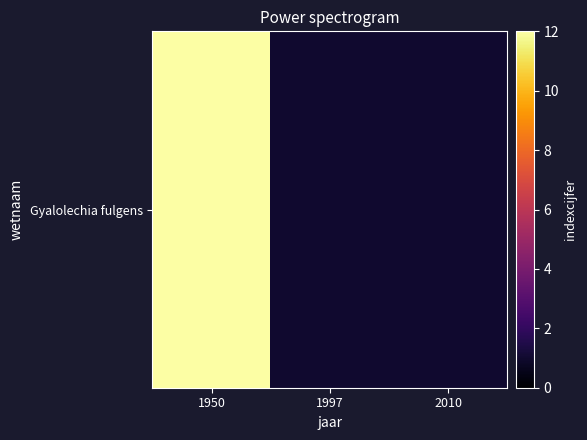

Reading left to right, list all the values displayed in this chart.

12	1	1